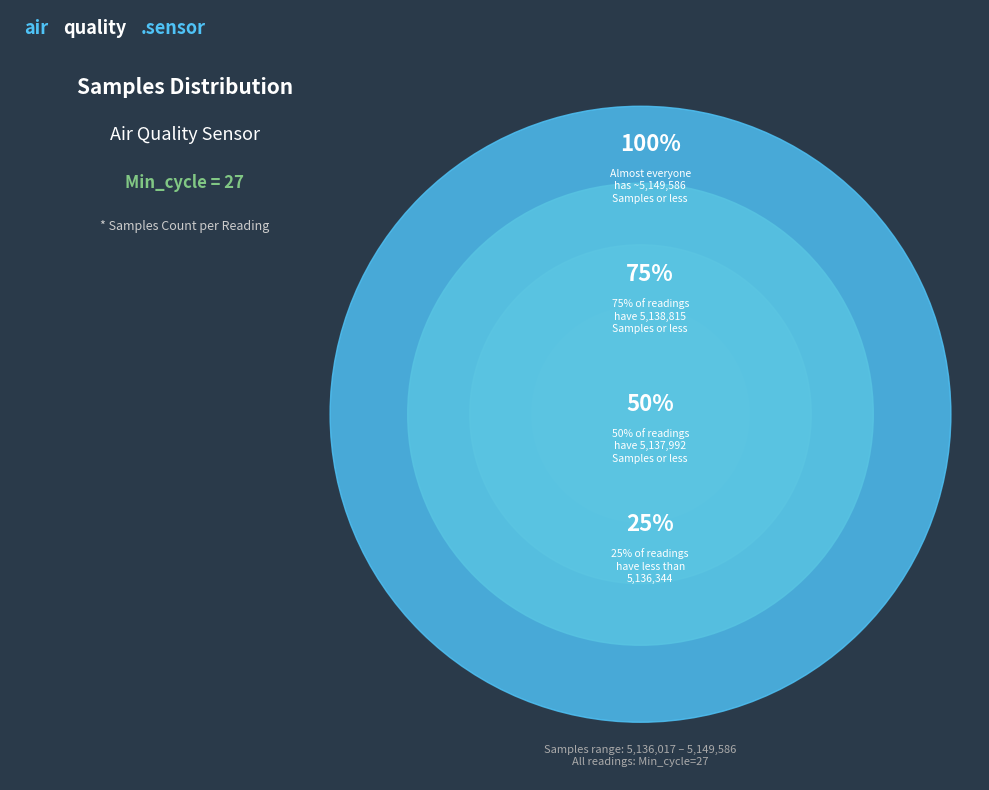

Is there any slice that represents more than half of the pie?

No